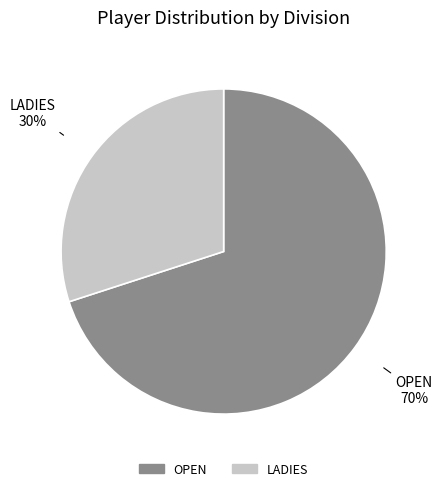

Does any single category account for the majority?

Yes